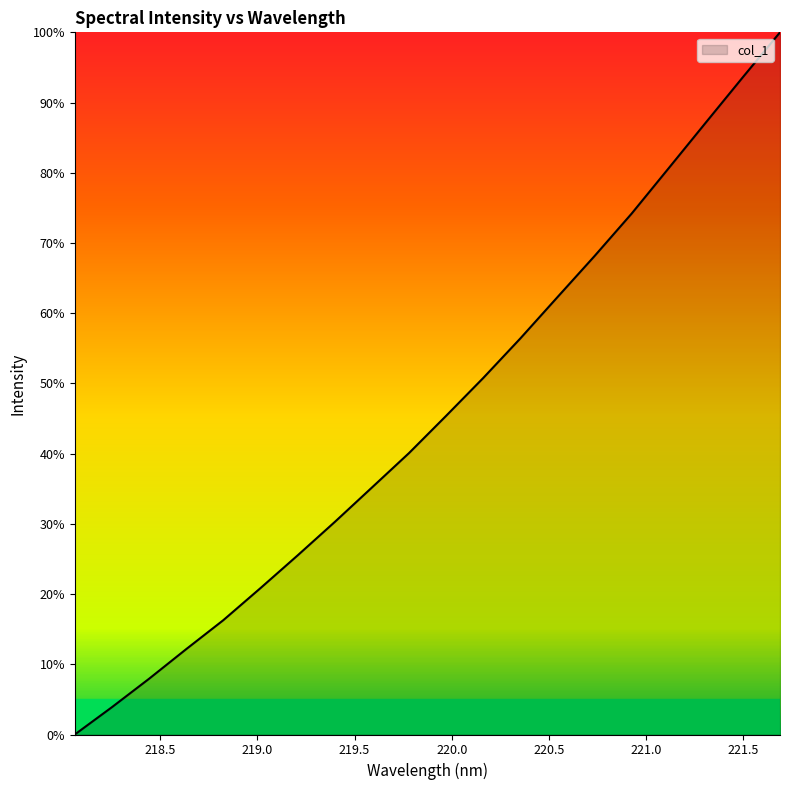

What is the maximum value shown in the chart?

100.0